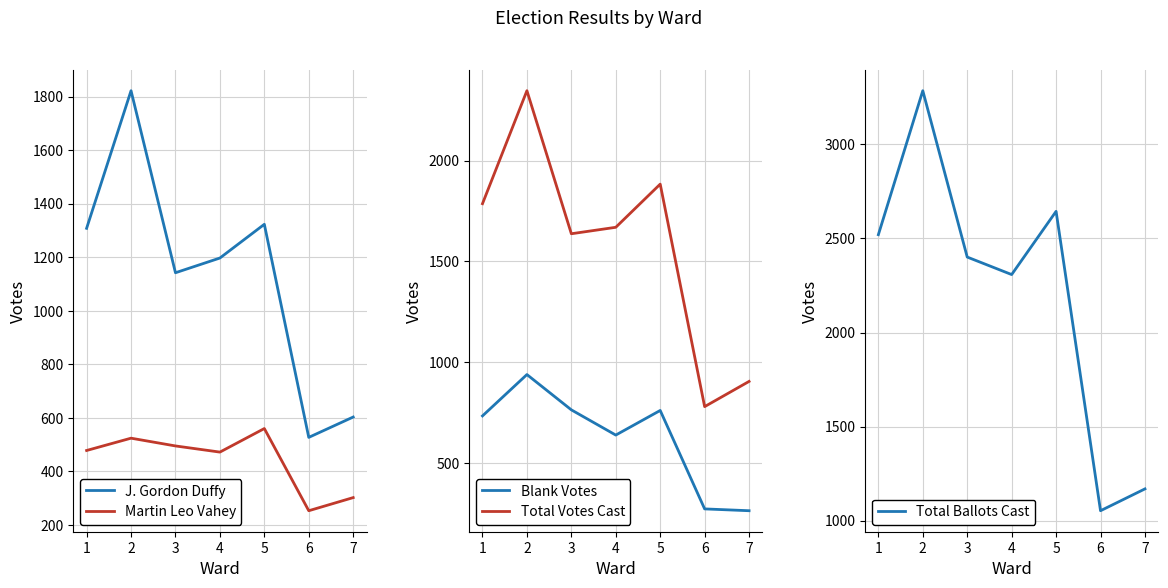

In Blank Votes, how many points are higher than both neighbors (excluding endpoints)?

2